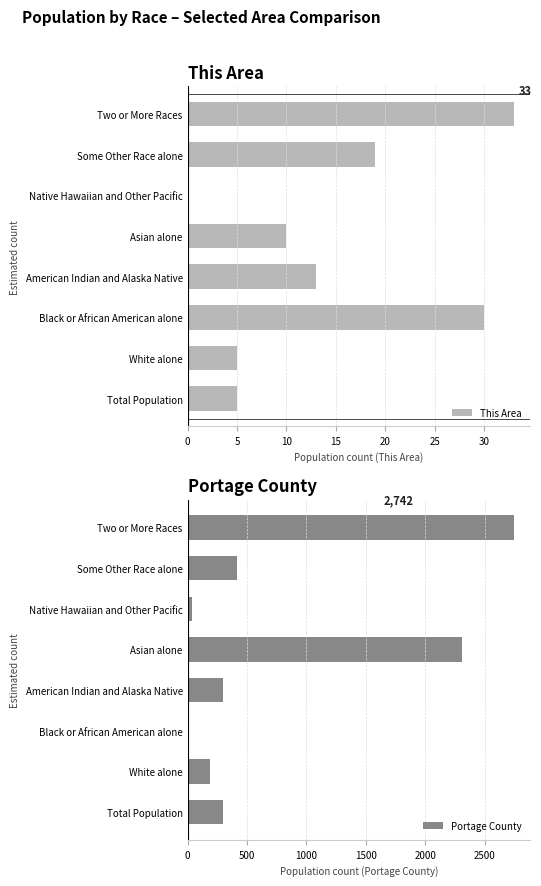

How many bars are there in each group?

2